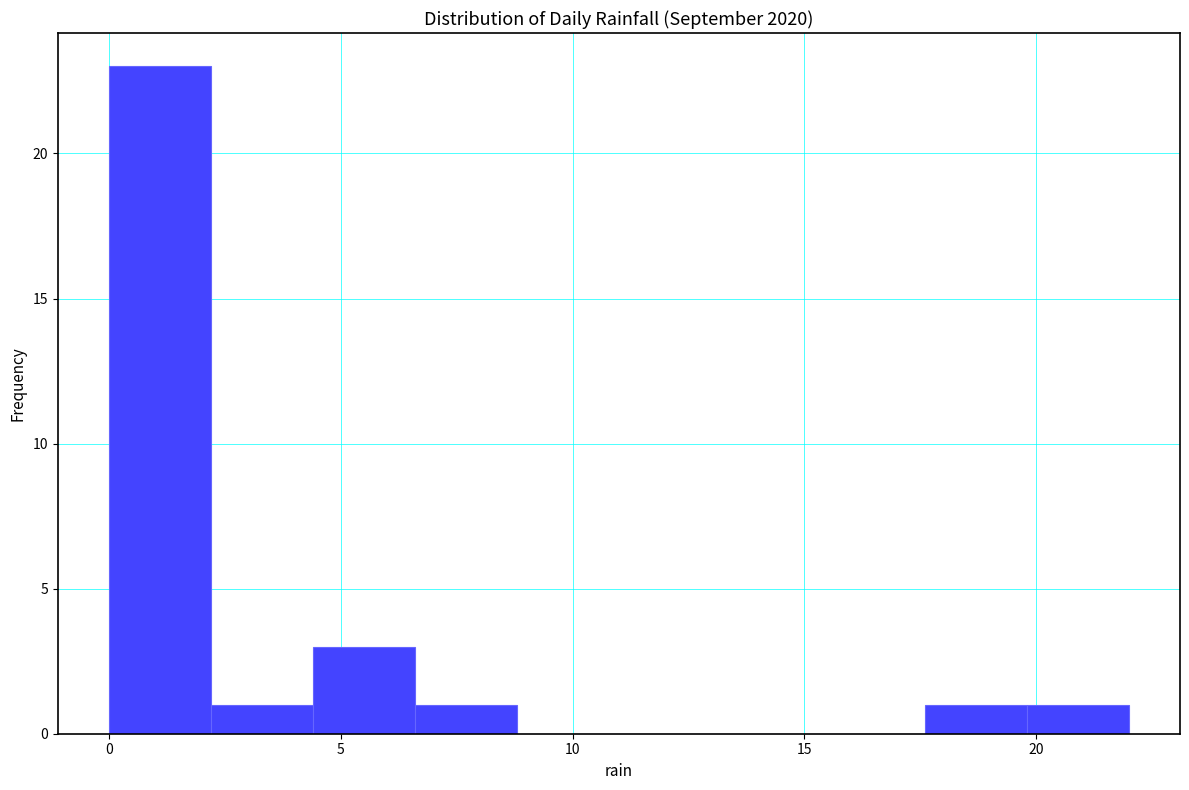

How tall is the bar that spans 6.6 to 8.8 on the x-axis? Neither the bar edges nor the heights are printed on the chart, so give them approximately, as read against the axes.

1